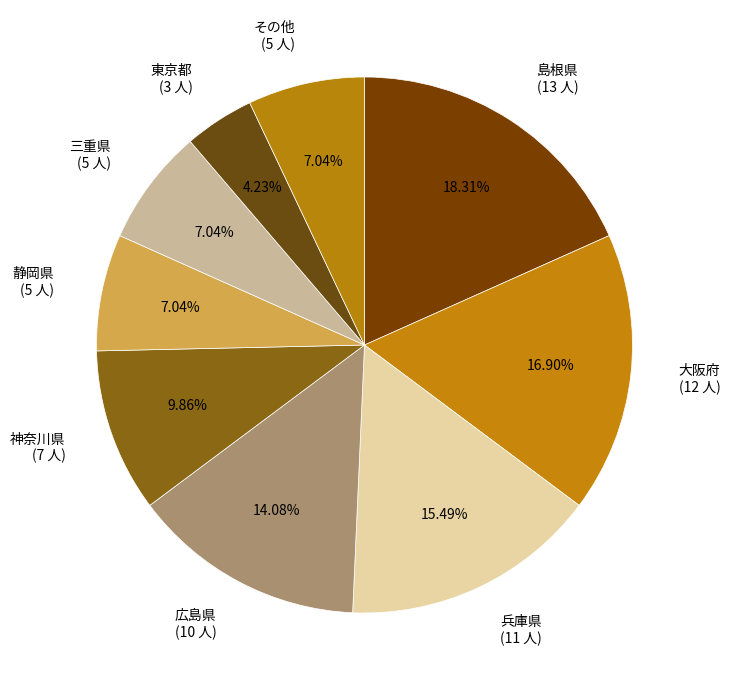

Do 島根県 (13 人) and 兵庫県 (11 人) together represent more than half of the pie?

No